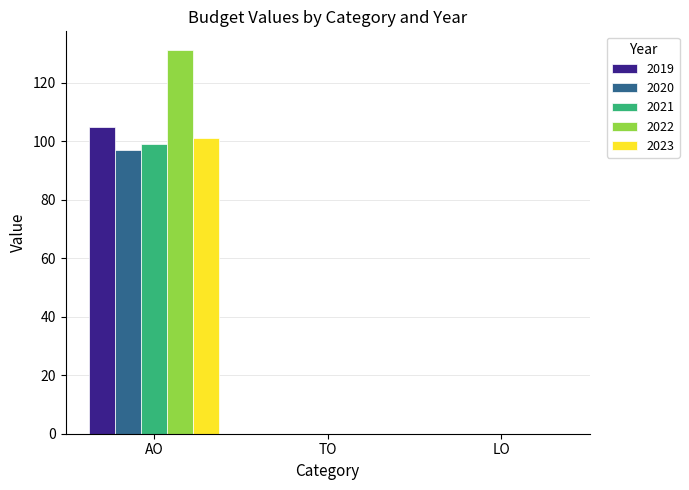

Read the 2023 value at AO, to the nearest 5.

100